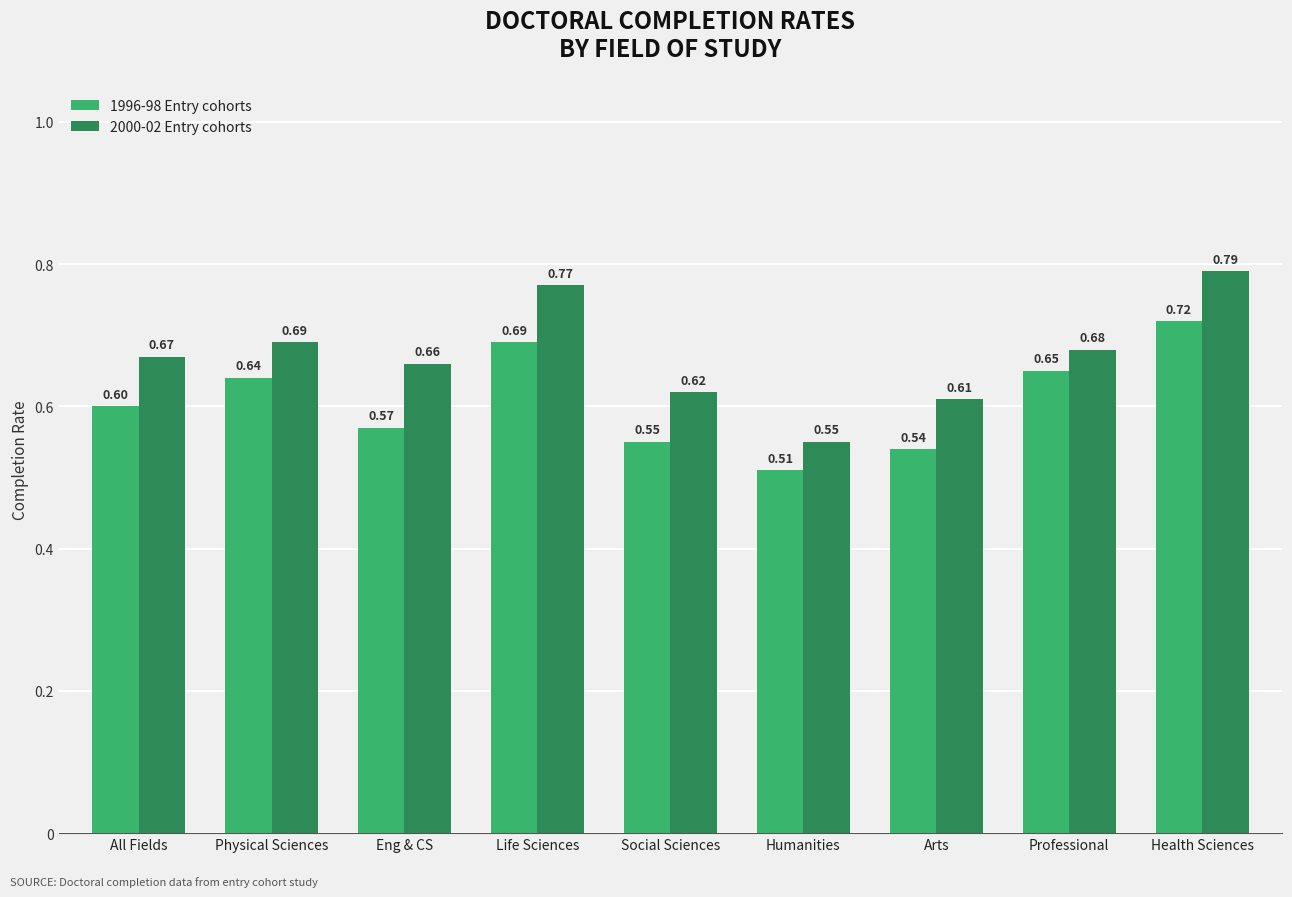

What is the difference between the second highest and second lowest values in the 2000-02 Entry cohorts series?

0.2